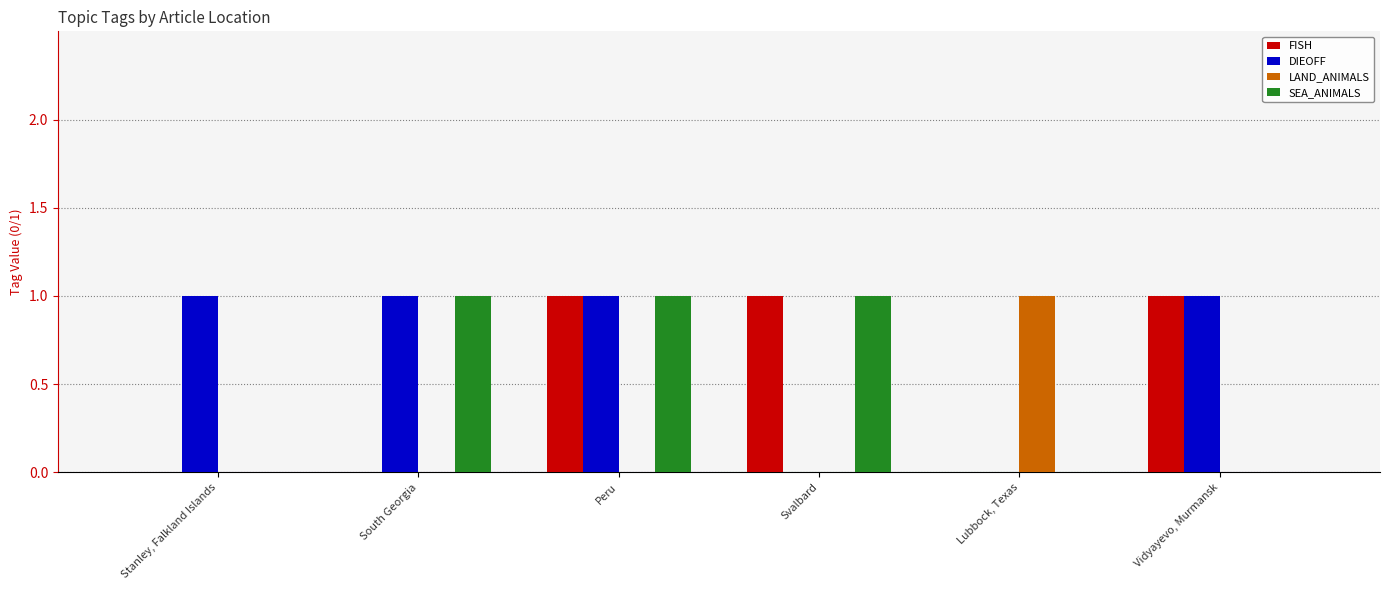

Which series has the largest total across all categories?

DIEOFF